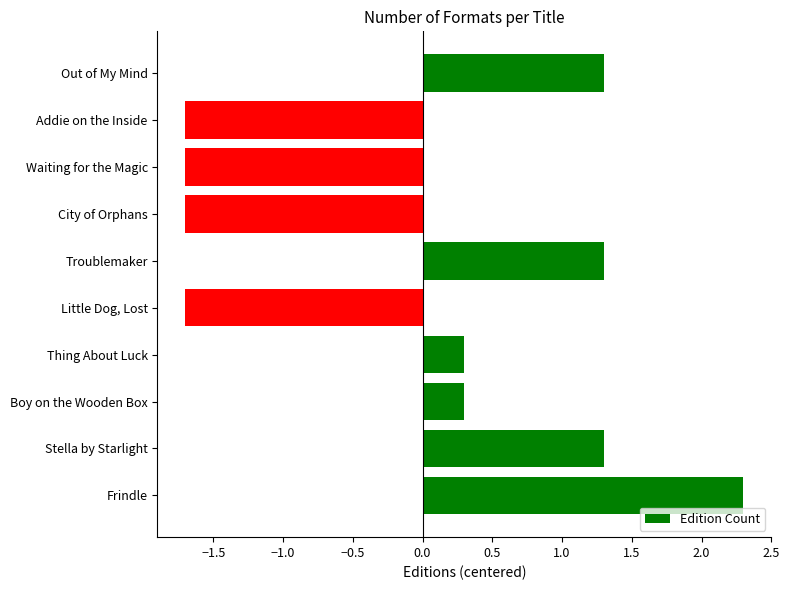

Approximately how many times larger is the value at Stella by Starlight compared to Out of My Mind?

1.0